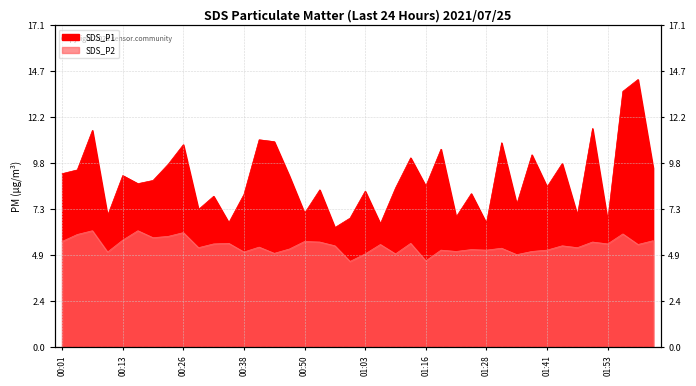

How many interior local valleys does the SDS_P1 series have?

14